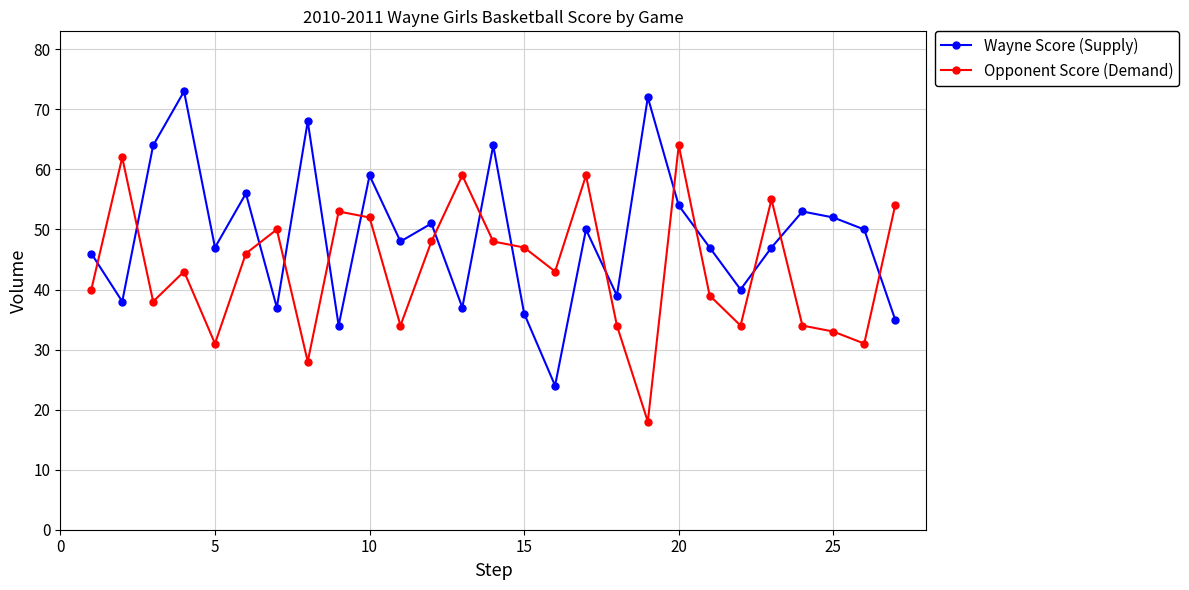

How many interior local valleys does the Opponent Score (Demand) series have?

8